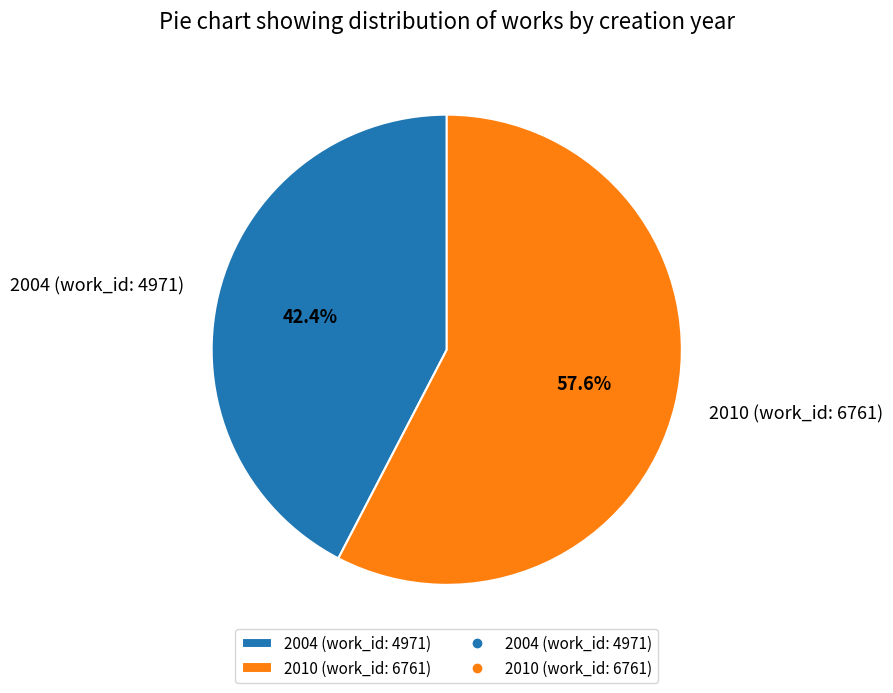

To the nearest percent, what is the average slice percentage?

50%